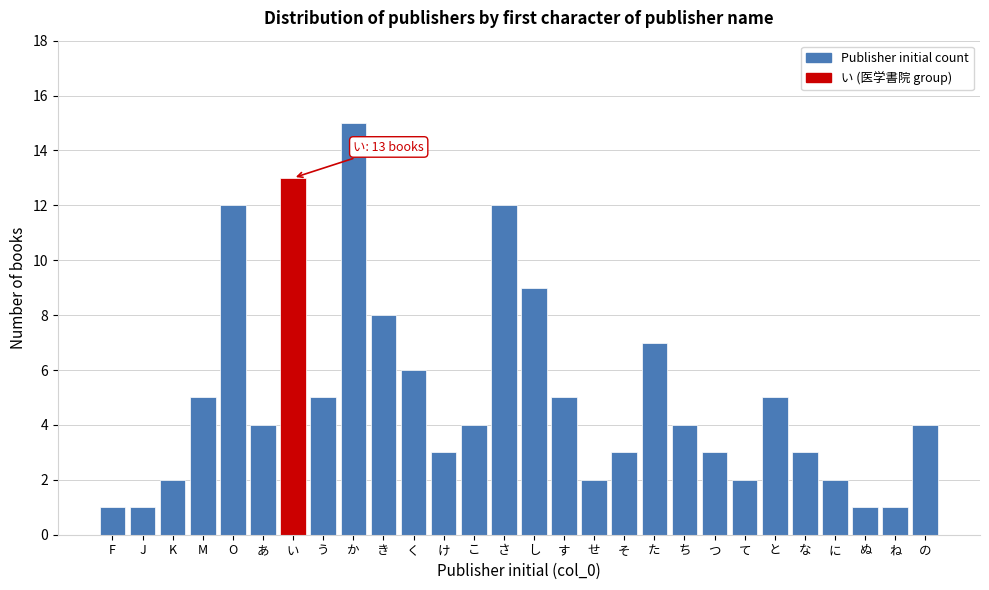

Reading left to right, what are all the values shown in this chart?

1	1	2	5	12	4	13	5	15	8	6	3	4	12	9	5	2	3	7	4	3	2	5	3	2	1	1	4